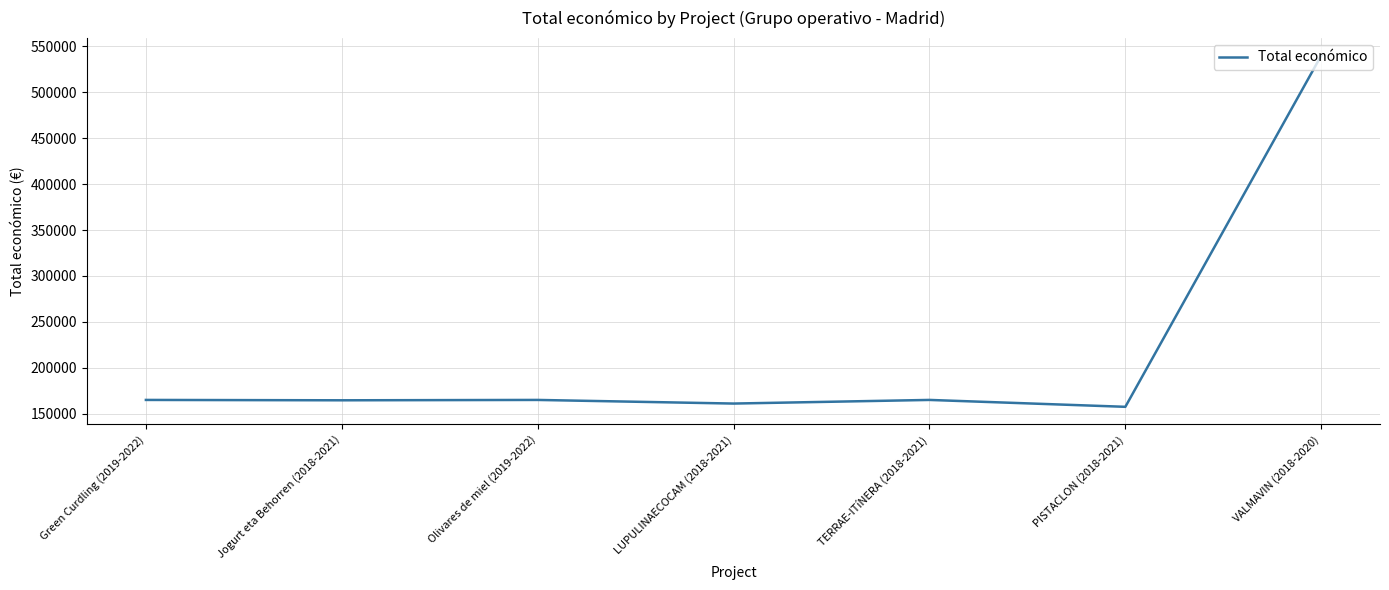

True or false: there are more than 0 points higher than both neighbors.

True